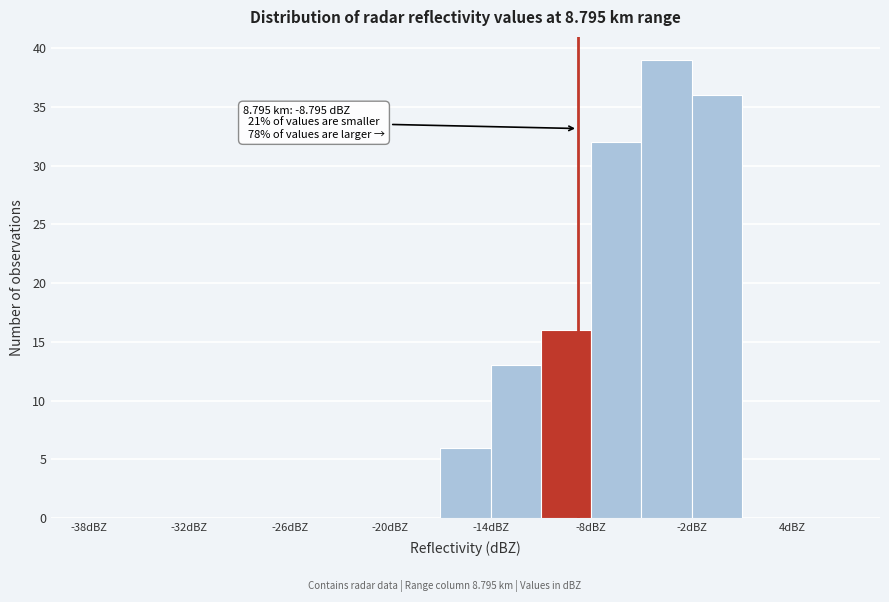

Around what value on the x-axis is the tallest bar? Give the approximate position of its centre, as read against the axis.

-3